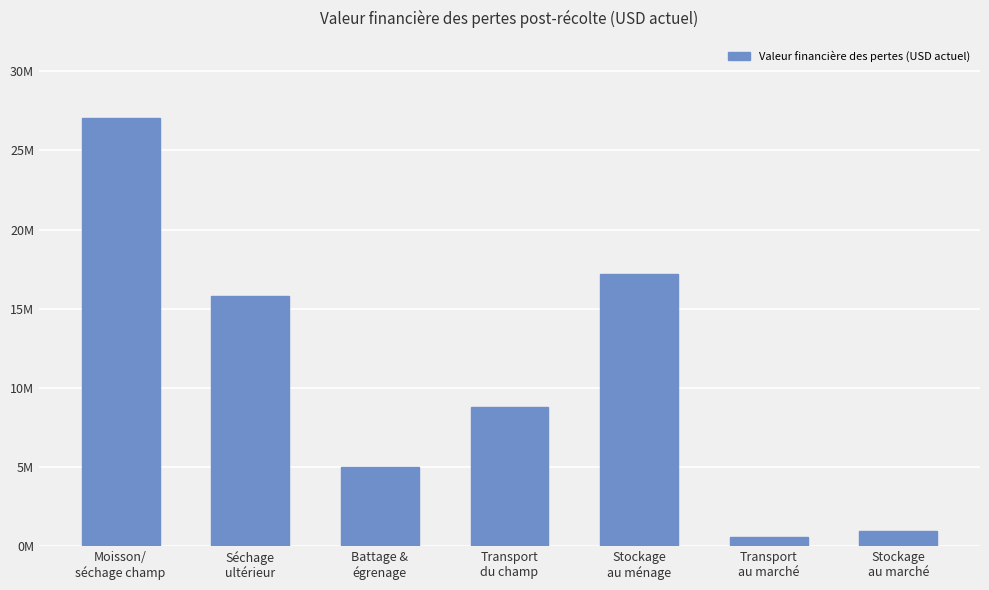

Rank the categories by value from highest to lowest.

Moisson/
séchage champ, Stockage
au ménage, Séchage
ultérieur, Transport
du champ, Battage &
égrenage, Stockage
au marché, Transport
au marché